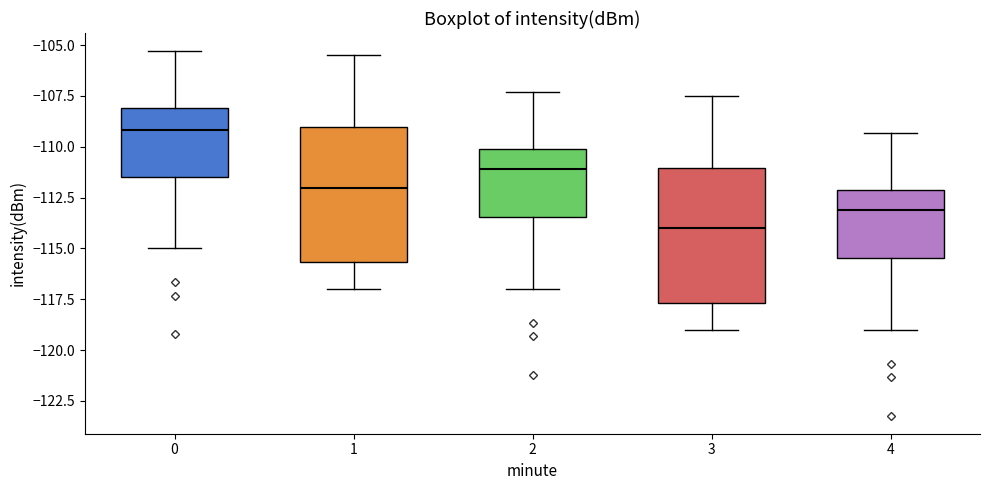

Which box's median line is the lowest?

3